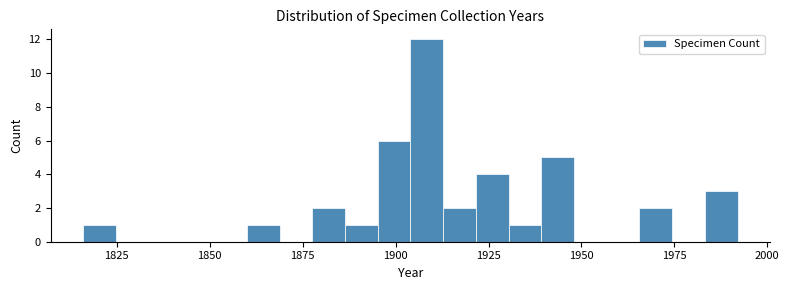

Read against the x-axis, roughly where is the centre of the tallest bar?

1910